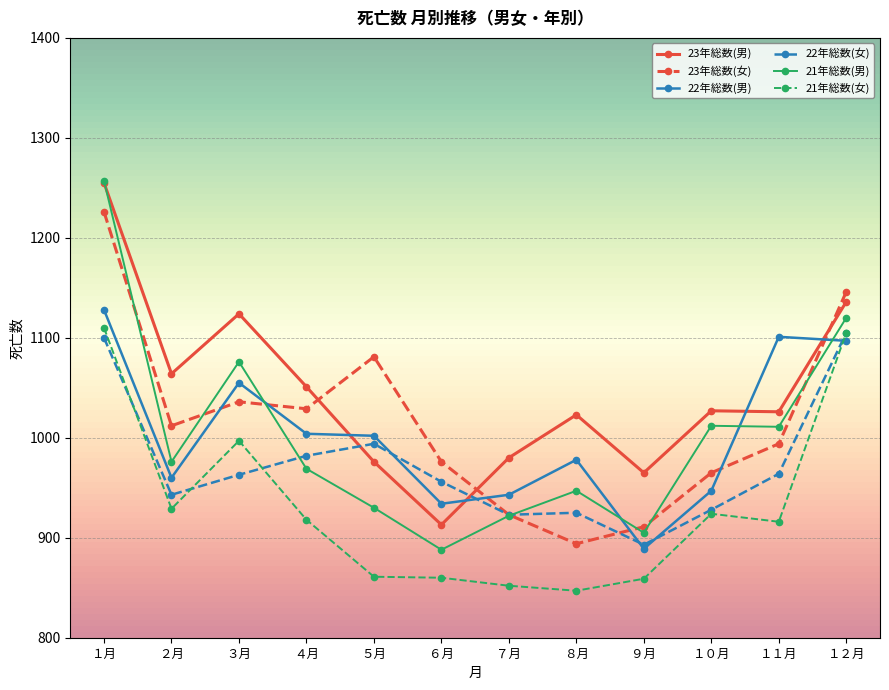

Where is 23年総数(男) nearest to the value 1084?

２月